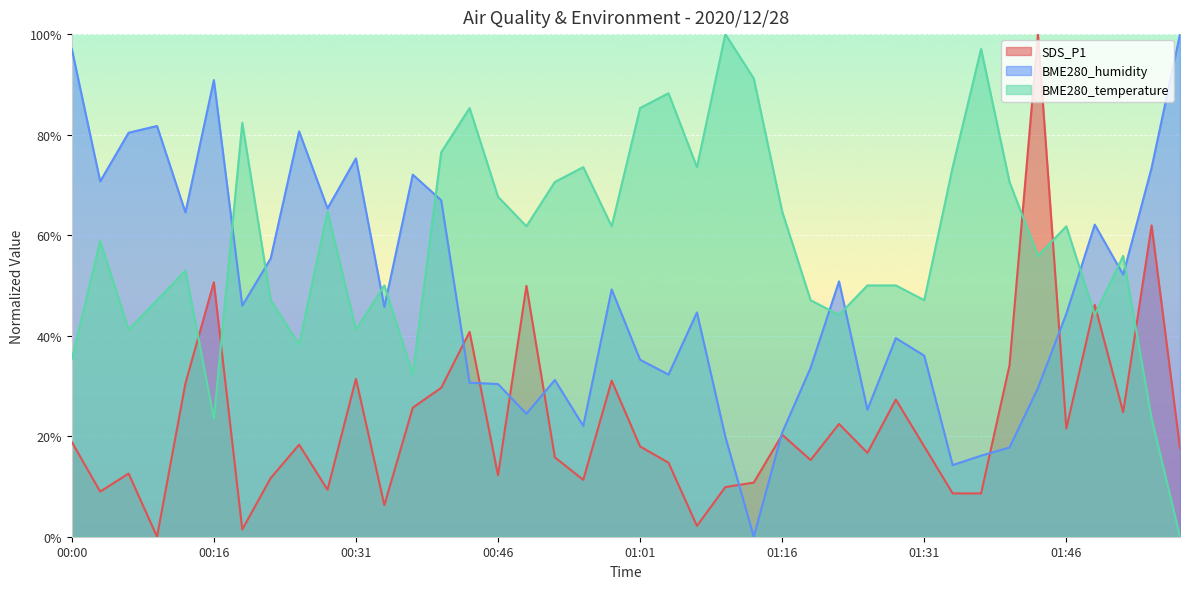

Is the value of BME280_humidity at 00:31 greater than the value of SDS_P1 at 01:37?

Yes